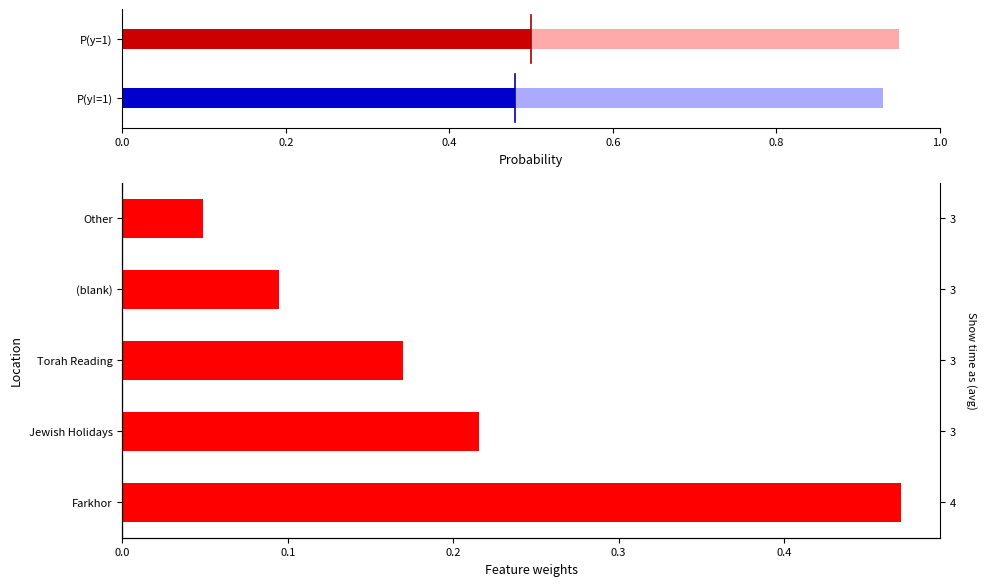

True or false: the data shows 0.2 at Torah Reading.

True